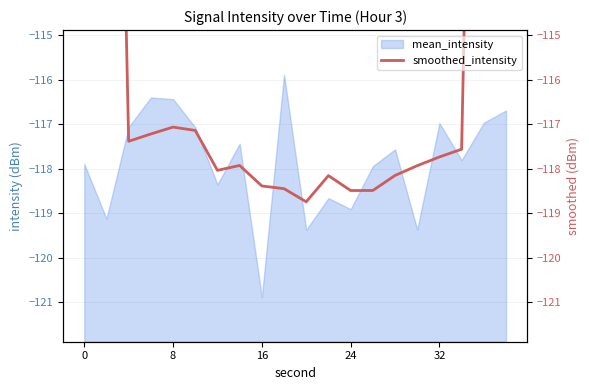

True or false: there are more than 2 points higher than both neighbors.

True